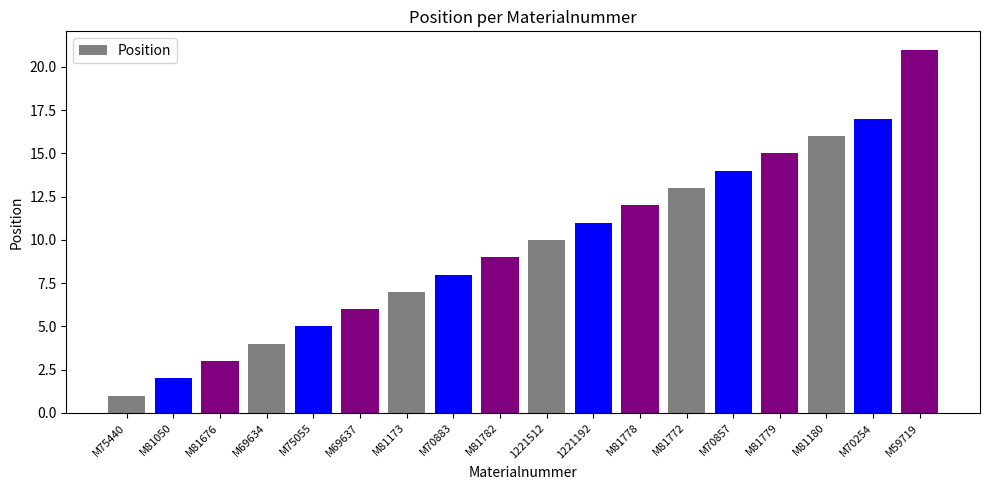

Which has a higher value, M81782 or 1221512?

1221512